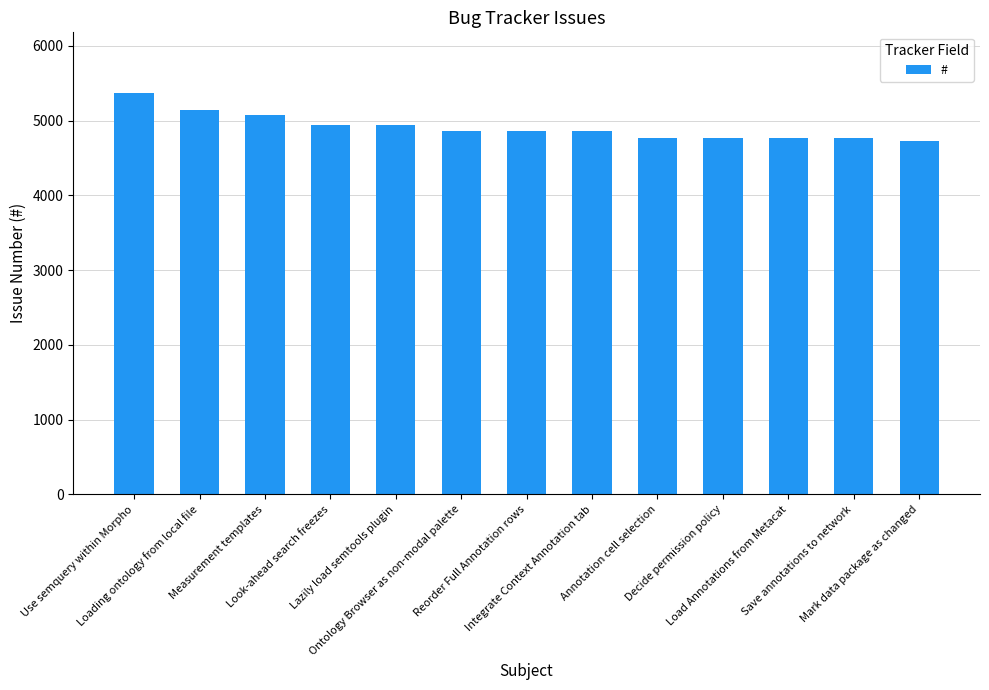

What is the average value?

4911